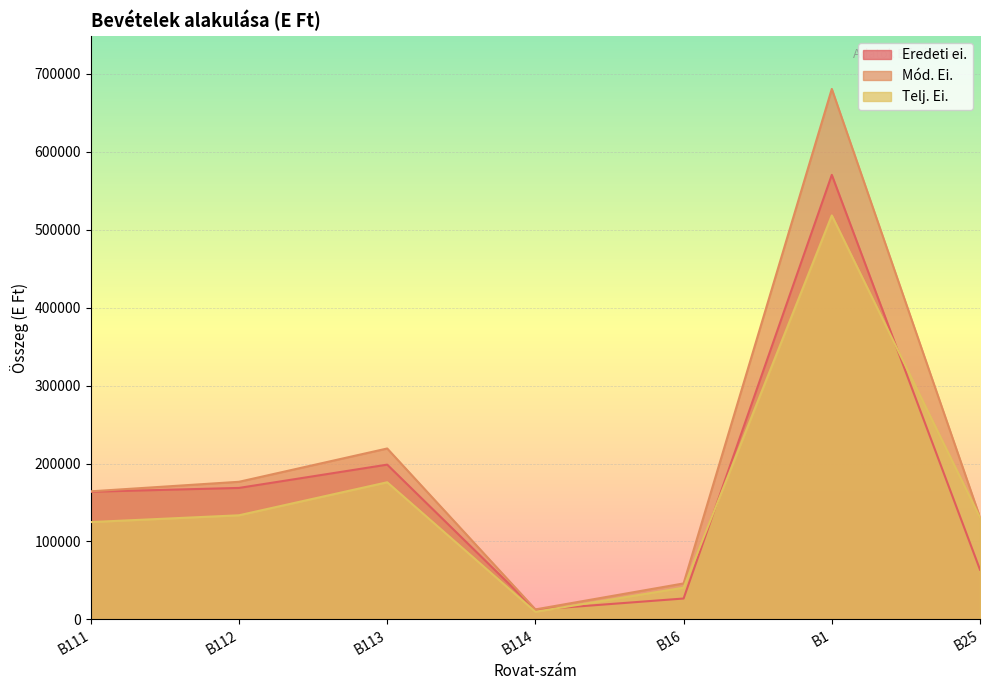

Which category has the highest value across all series?

B1